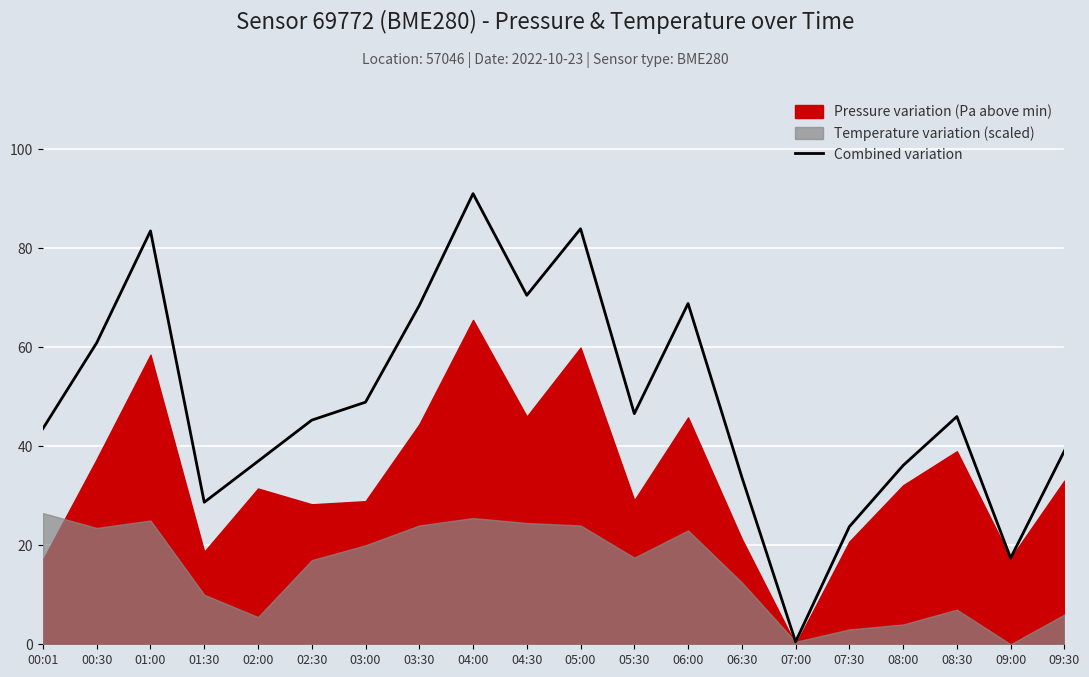

Where is the data nearest to the value 45?

02:30